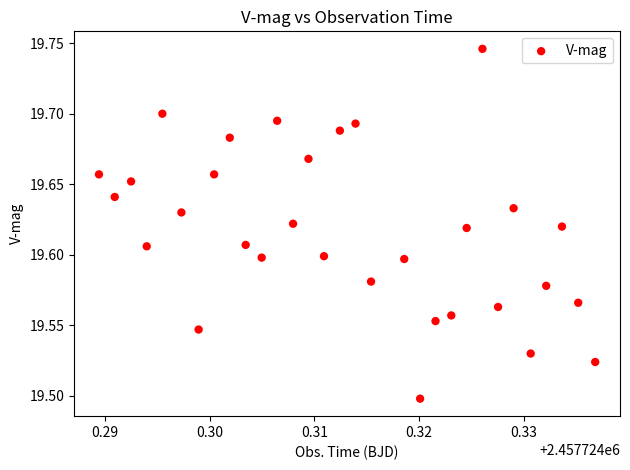

How many data points are displayed?

31